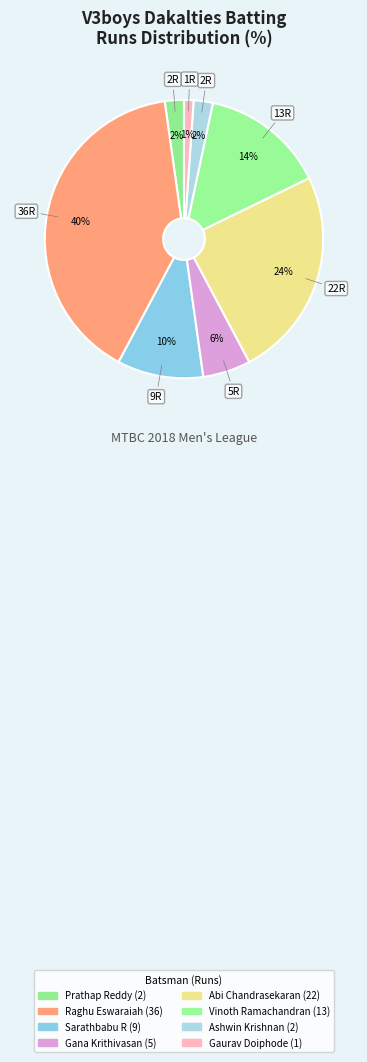

How many slices are in this pie chart?

8